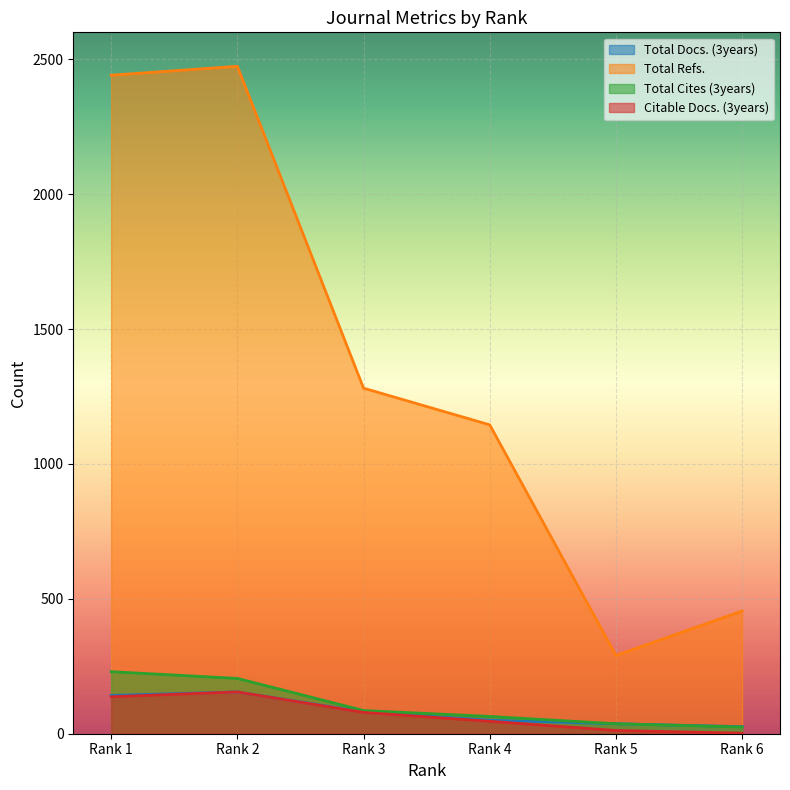

List the series in order of their peak value, highest first.

Total Refs., Total Cites (3years), Total Docs. (3years), Citable Docs. (3years)